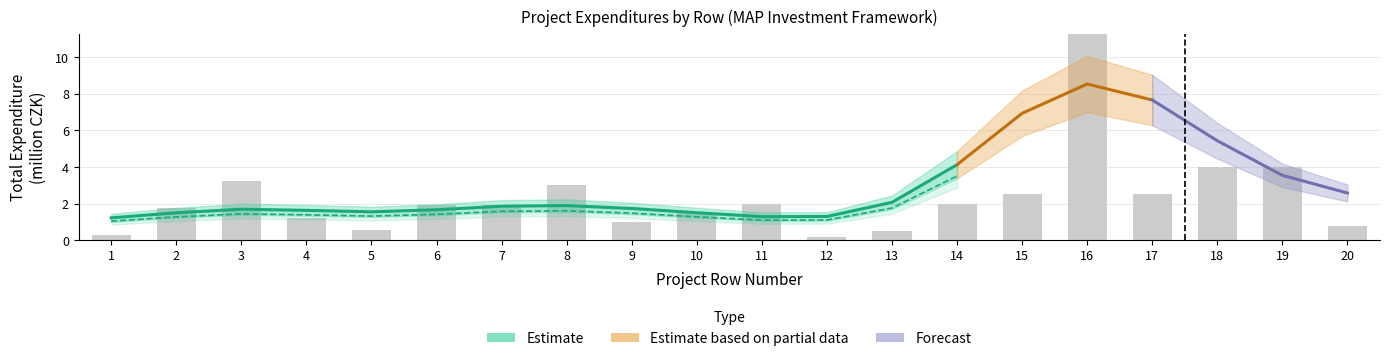

What is the sum of the values at 19 and 13?

4.5